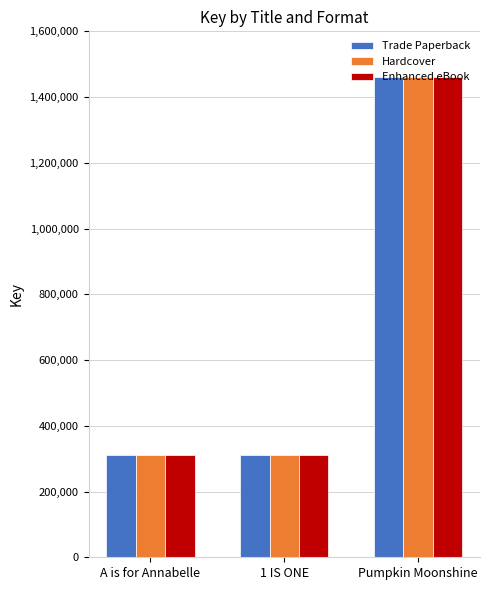

How many groups of bars are there?

3